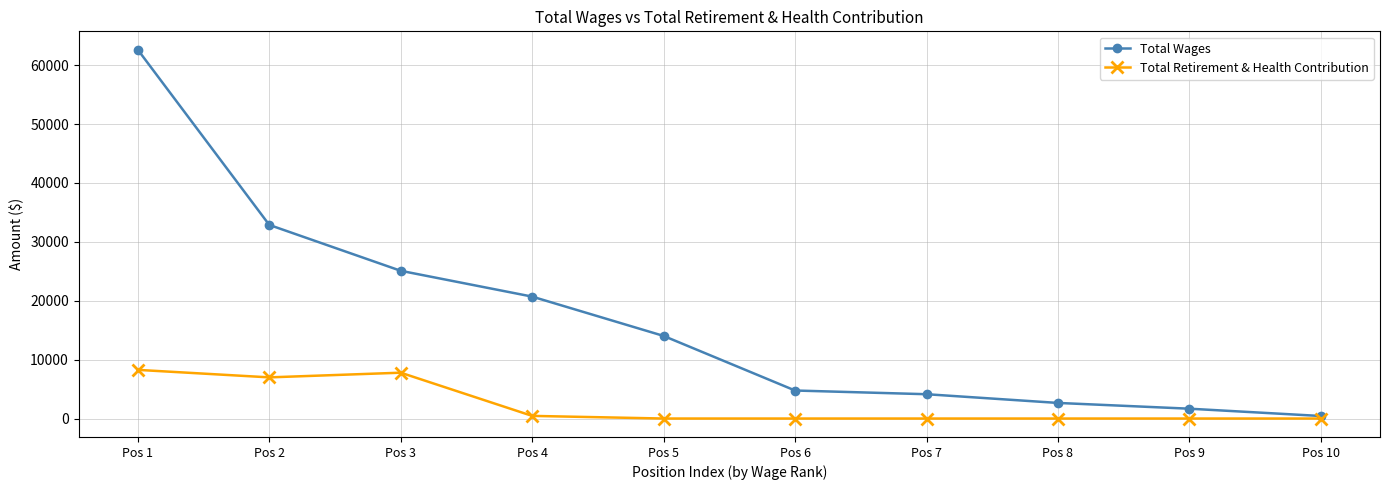

How many values in the Total Wages series are below 14023?

5